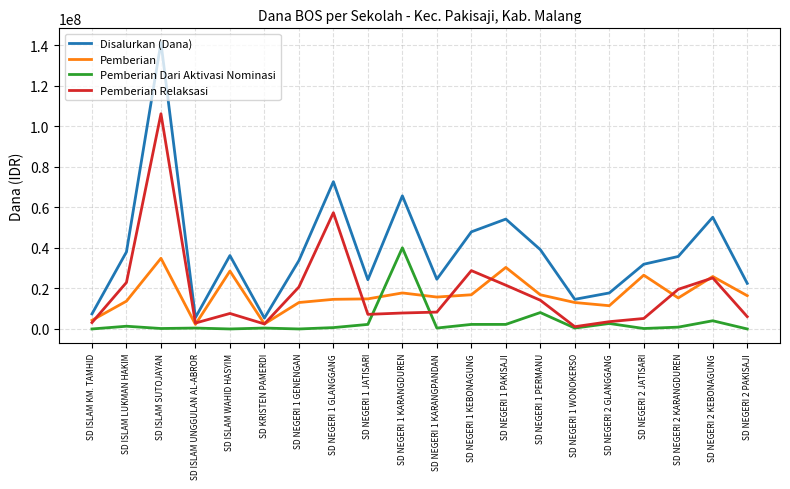

How many values in the Pemberian Dari Aktivasi Nominasi series are below 675000?

10